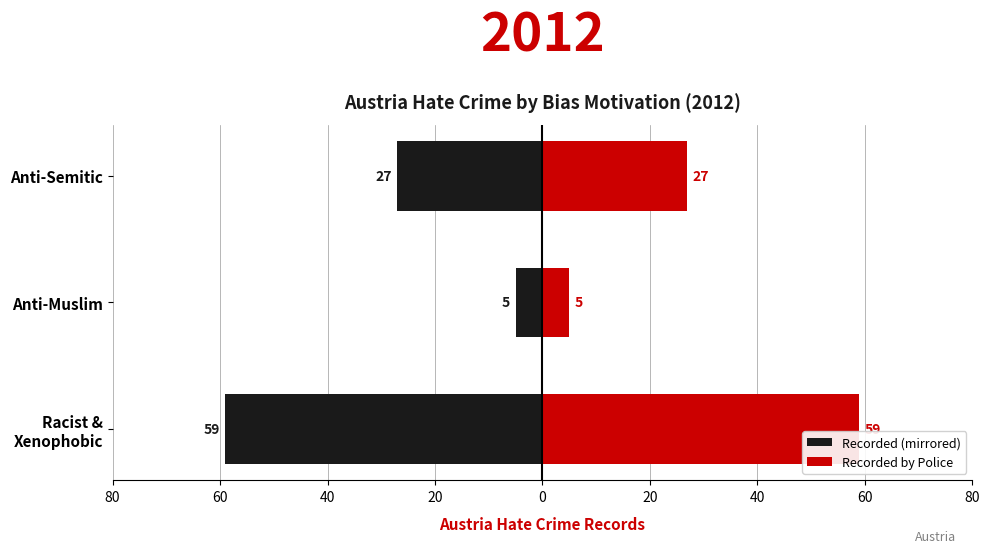

Is it true that Recorded by Police equals 15 at Anti-Semitic?

False